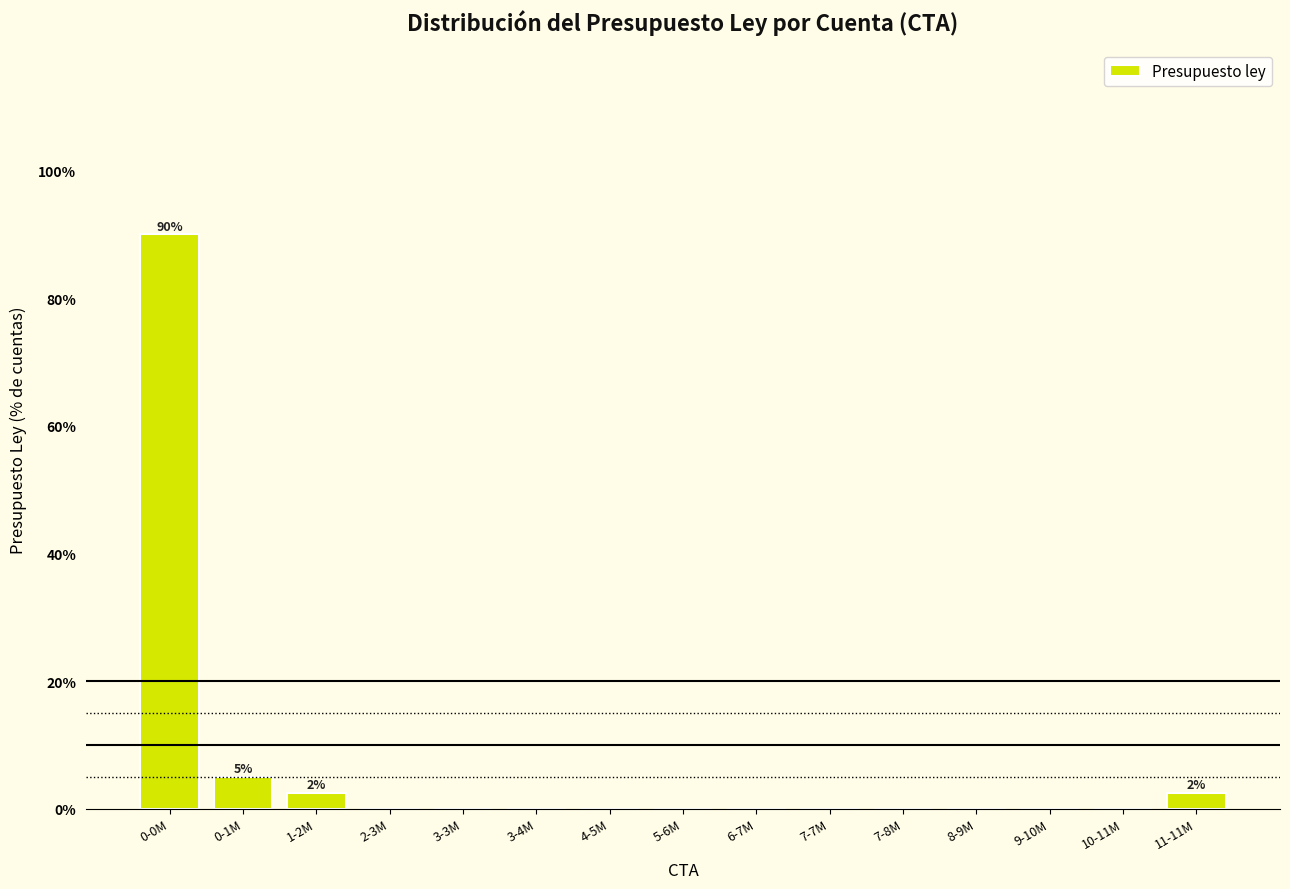

Reading right to left, transcribe all the data shown in this chart.

11-11M=2.5	10-11M=0.0	9-10M=0.0	8-9M=0.0	7-8M=0.0	7-7M=0.0	6-7M=0.0	5-6M=0.0	4-5M=0.0	3-4M=0.0	3-3M=0.0	2-3M=0.0	1-2M=2.5	0-1M=5.0	0-0M=90.0